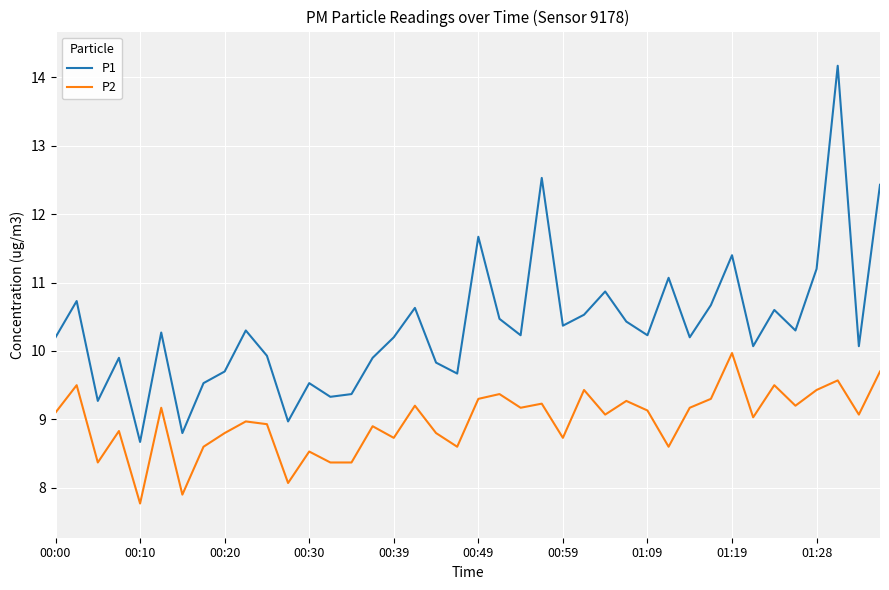

Rank the series by their average value, from lowest to highest.

P2, P1